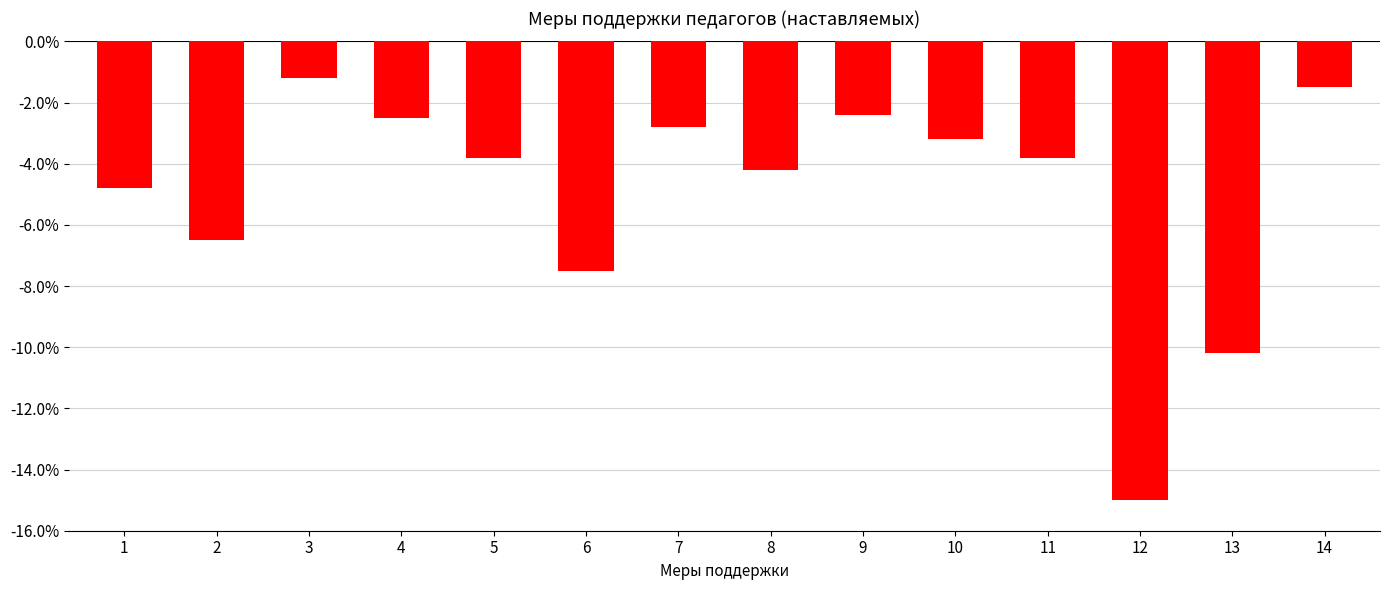

Between 3 and 11, which is larger?

3